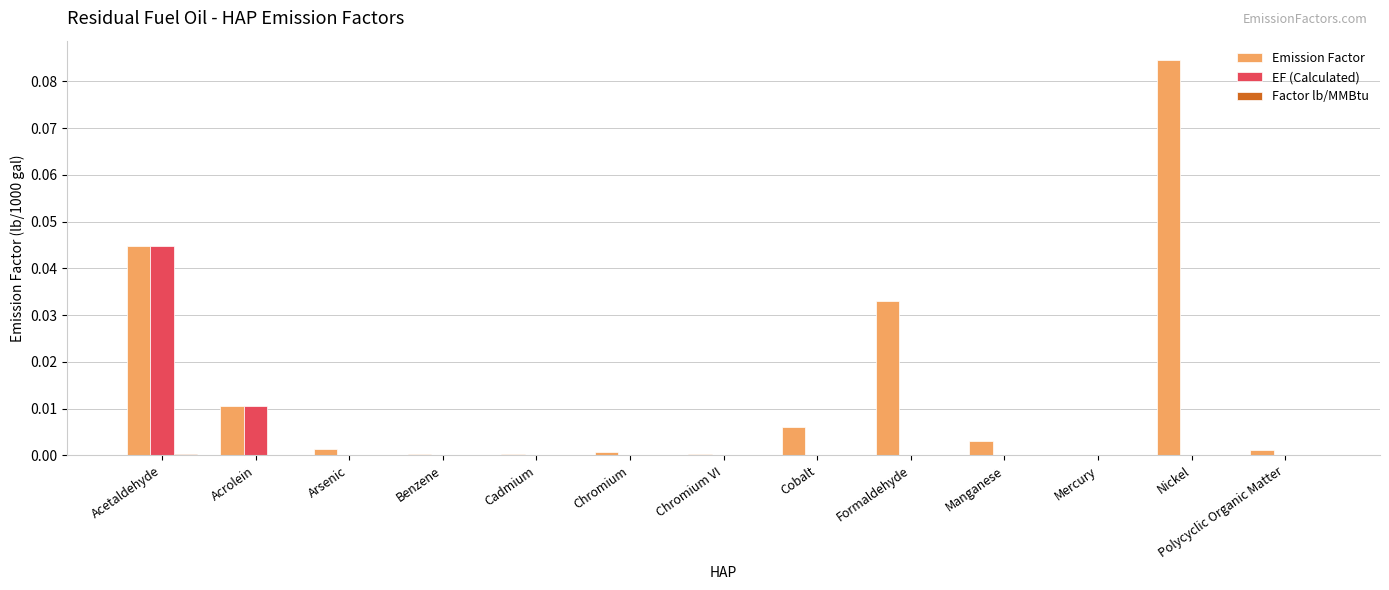

How many series are shown in this chart?

3